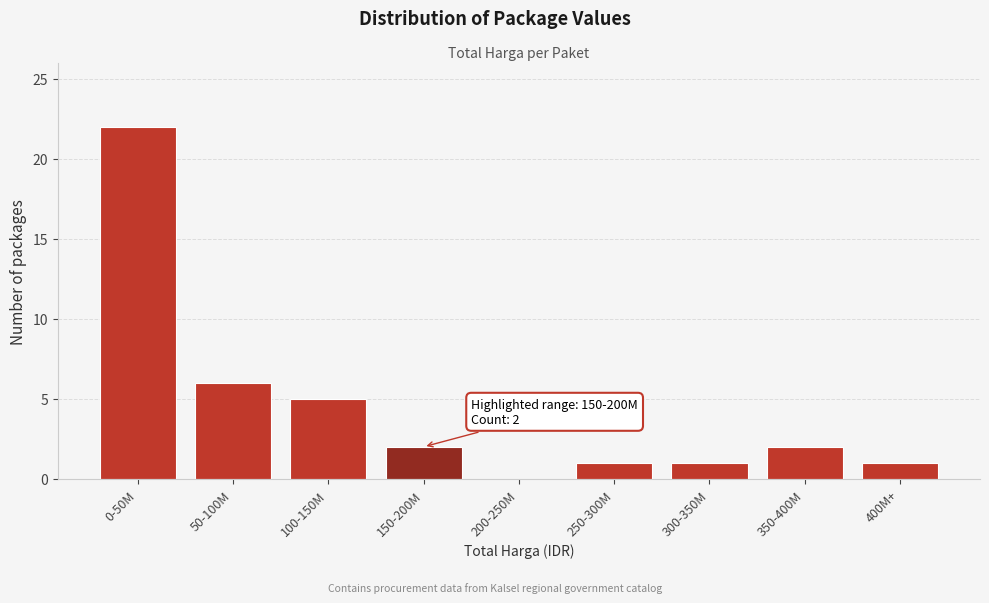

Reading right to left, what are all the values shown in this chart?

400M+=1	350-400M=2	300-350M=1	250-300M=1	200-250M=0	150-200M=2	100-150M=5	50-100M=6	0-50M=22